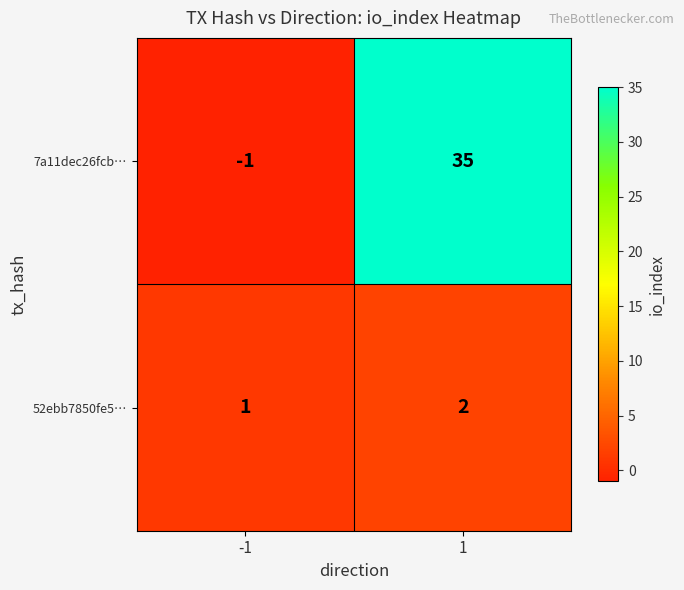

The value of 7a11dec26fcb… at -1 is 0. True or false?

False